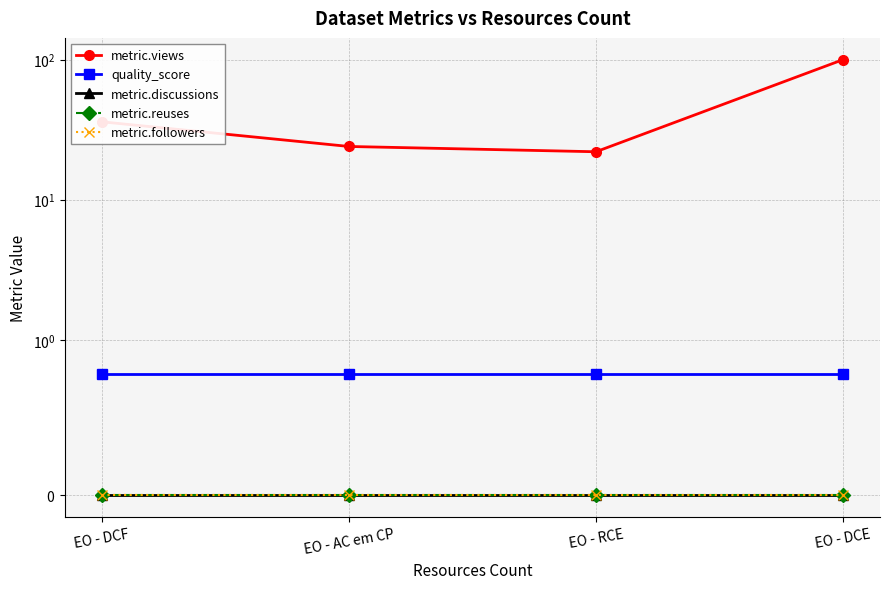

What is the difference between the highest and lowest values at EO - AC em CP?

24.0